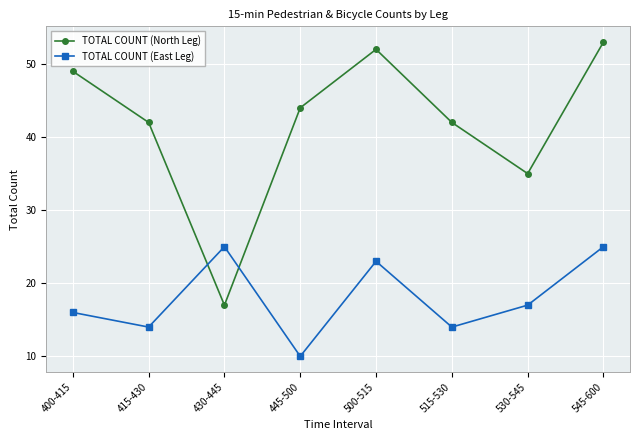

Reading right to left, transcribe all the data shown in this chart.

TOTAL COUNT (North Leg): 545-600=53	530-545=35	515-530=42	500-515=52	445-500=44	430-445=17	415-430=42	400-415=49
TOTAL COUNT (East Leg): 545-600=25	530-545=17	515-530=14	500-515=23	445-500=10	430-445=25	415-430=14	400-415=16